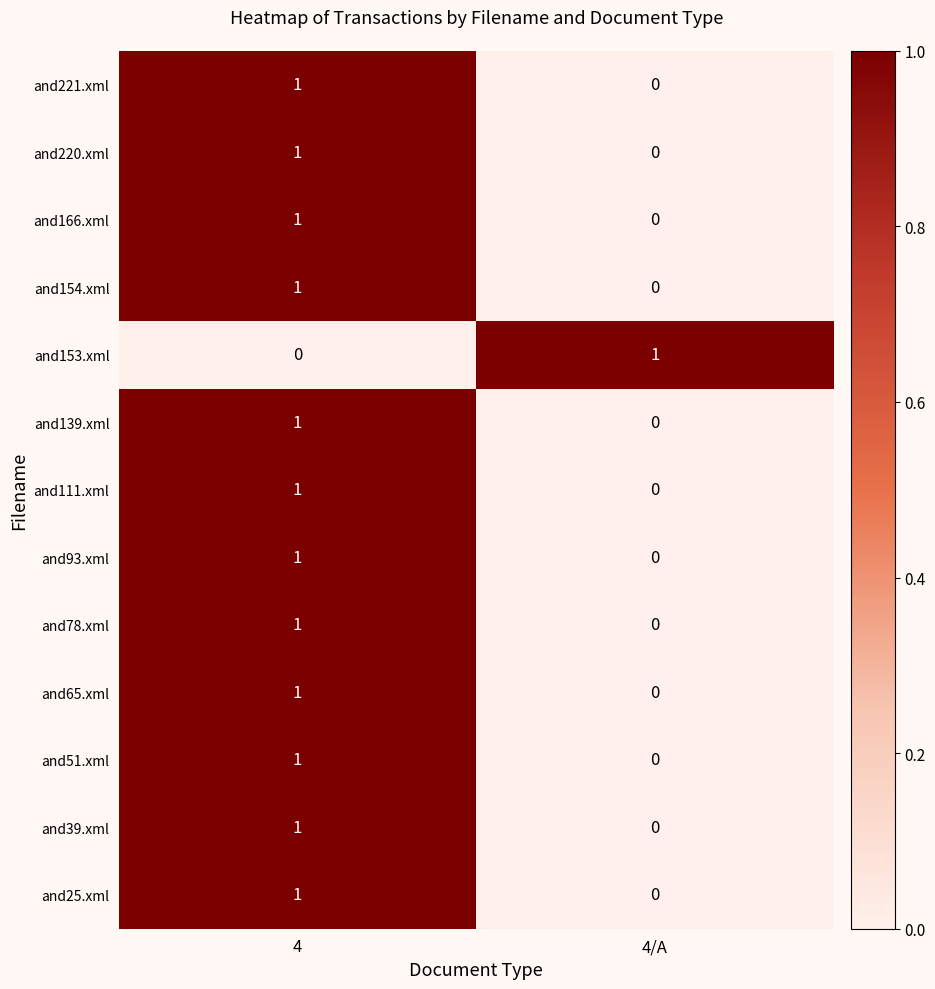

List the labels in order of and153.xml value, smallest first.

4, 4/A